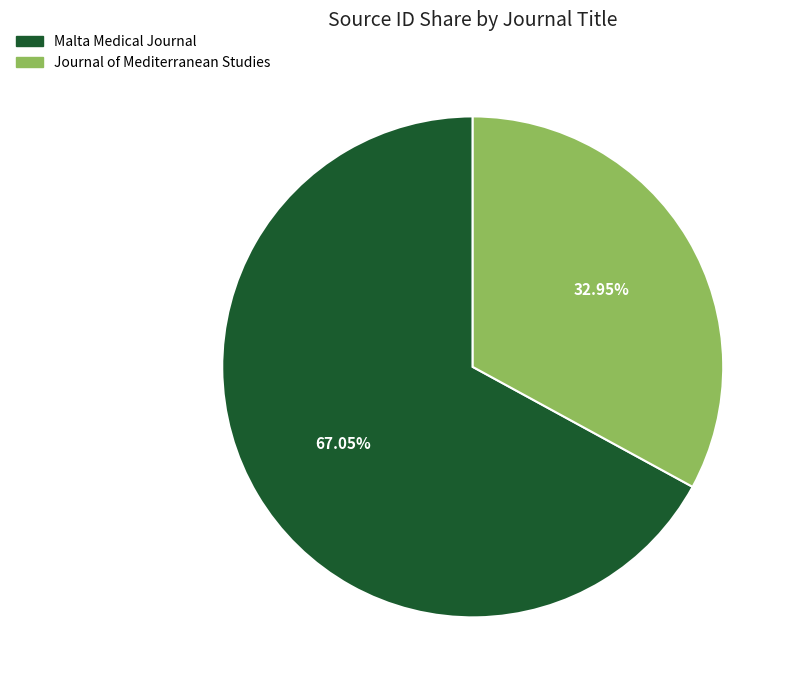

To the nearest percent, what is the average slice percentage?

50%